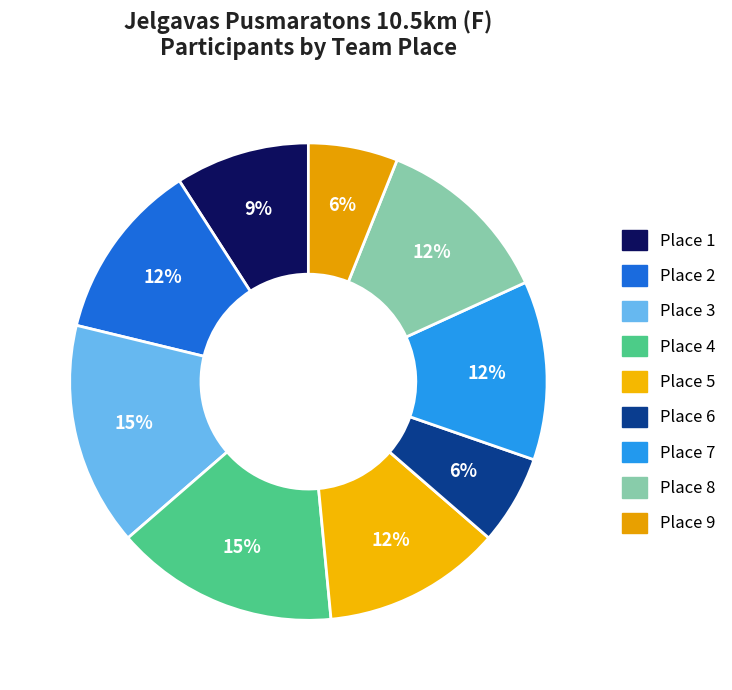

Which has a higher value, Place 2 or Place 3?

Place 3